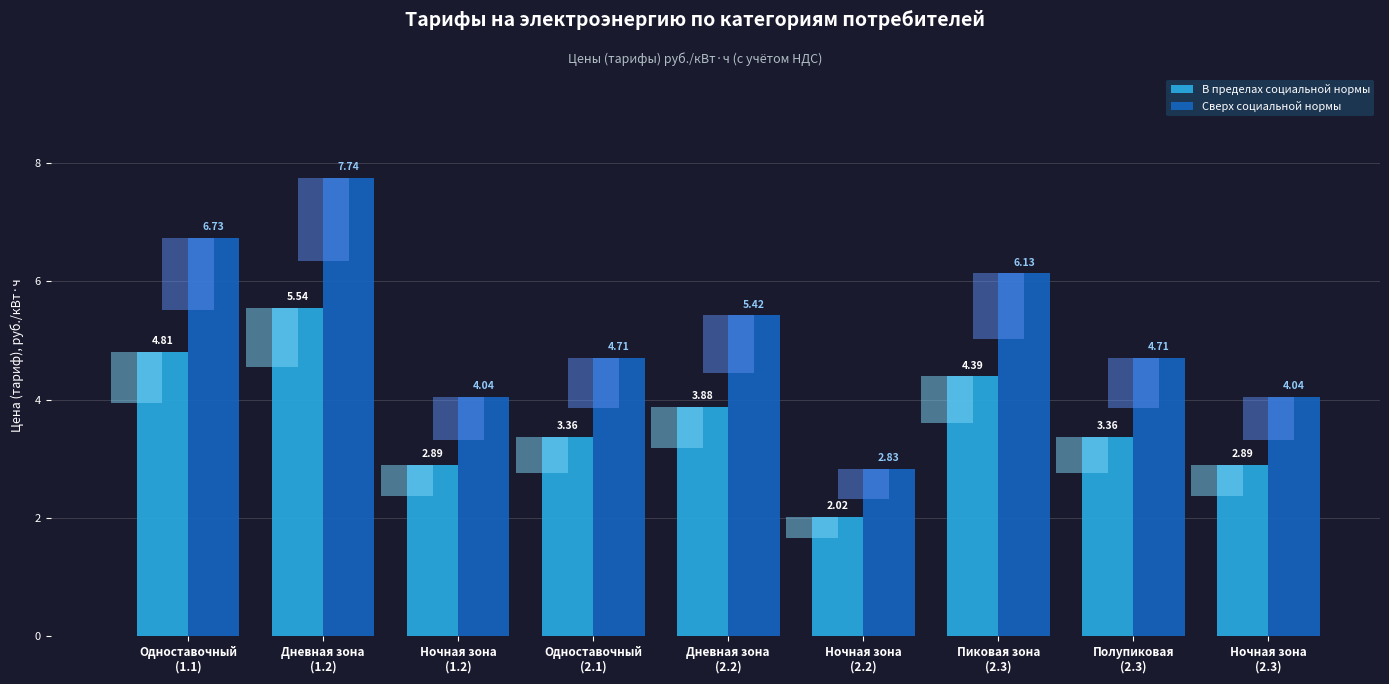

At which category is the sum across all series the highest?

Дневная зона
(1.2)